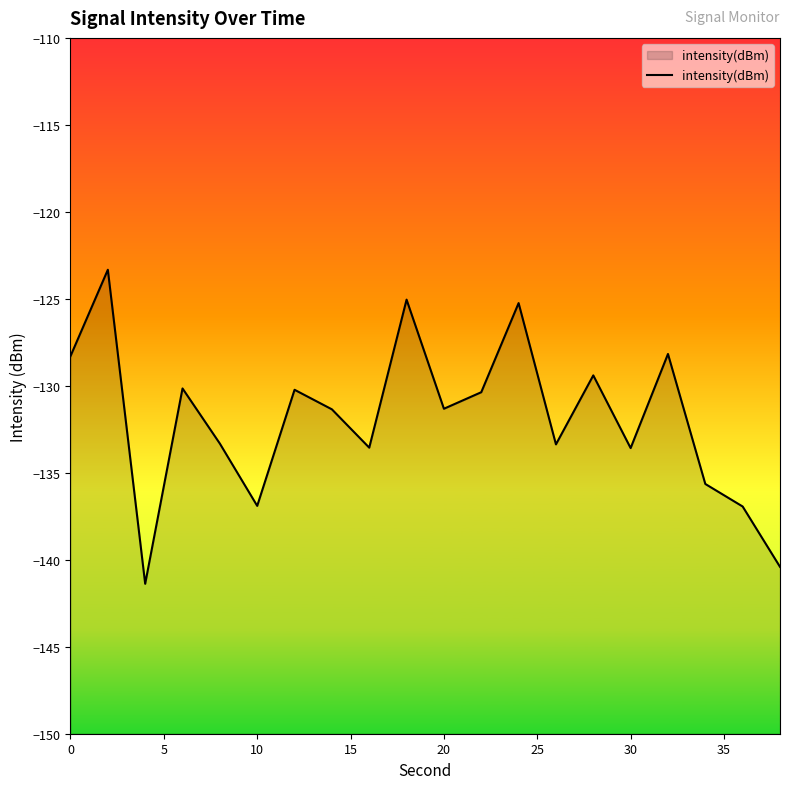

Read the value at 20.

-131.3